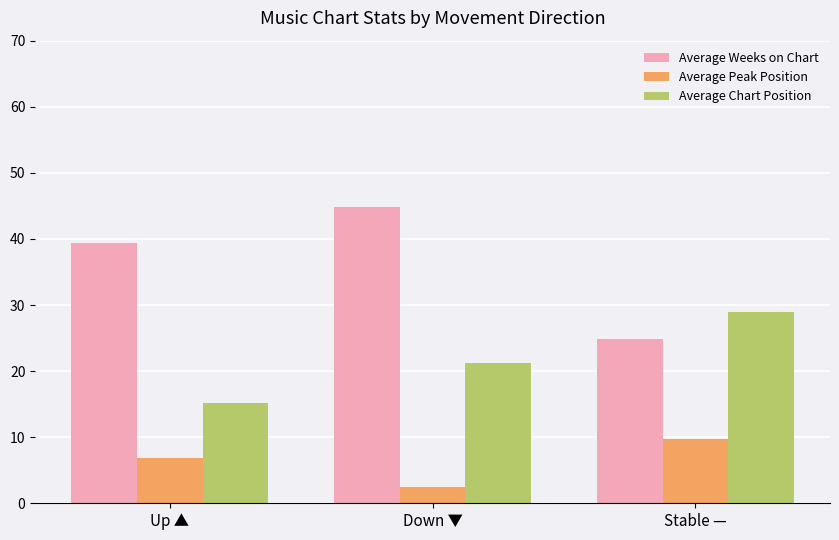

What position from the right is Down ▼?

2